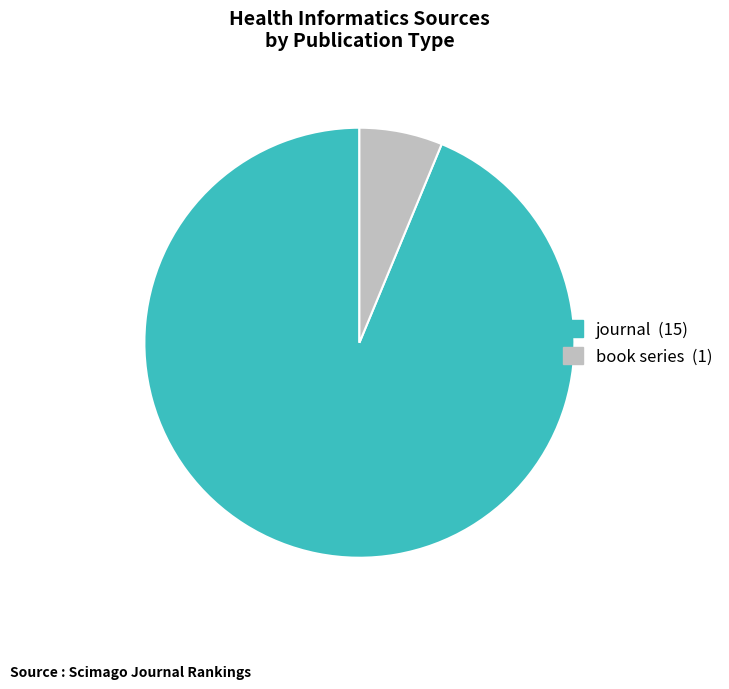

Count the number of slices in the pie.

2